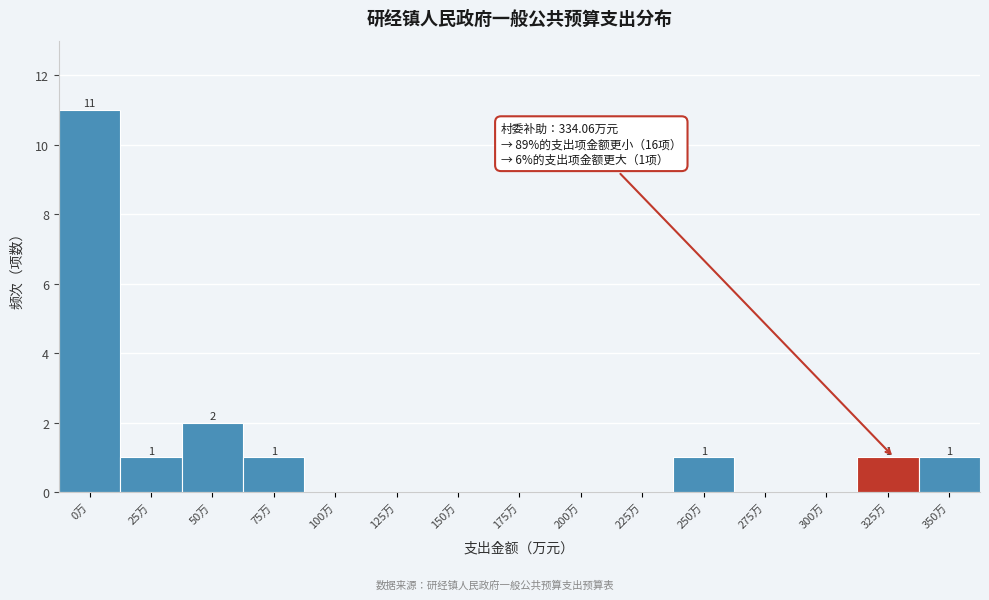

Reading left to right, extract all data points from this chart.

0万=11	25万=1	50万=2	75万=1	100万=0	125万=0	150万=0	175万=0	200万=0	225万=0	250万=1	275万=0	300万=0	325万=1	350万=1